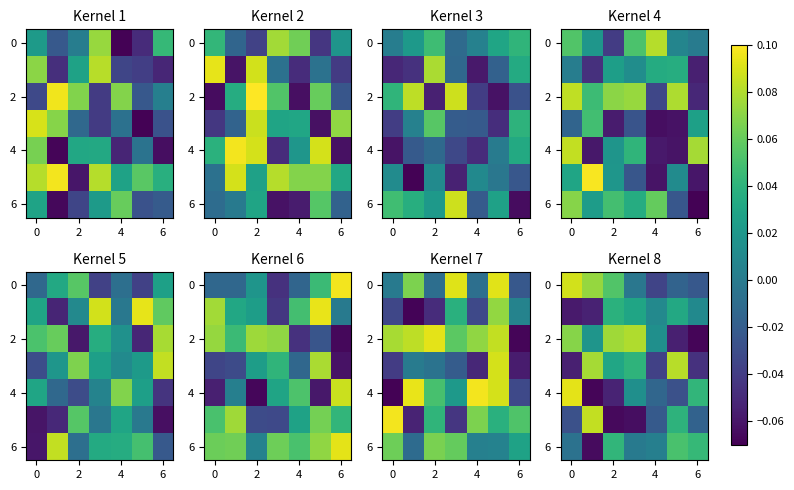

Is it true that 6 equals 0.0 at 4?

True